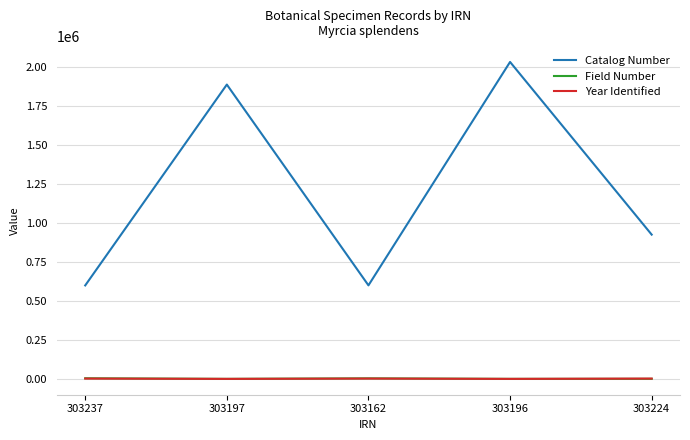

The Catalog Number series shows 747890 at 303196. True or false?

False